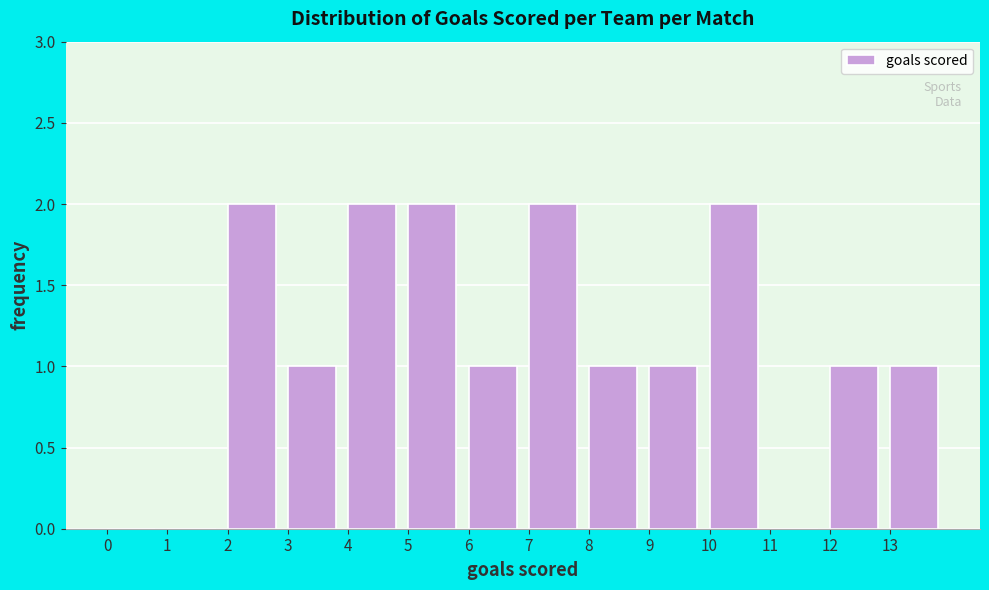

How tall is the bar that spans 9 to 10 on the x-axis? The values are not printed on the chart, so give them approximately, as read against the axis.

1